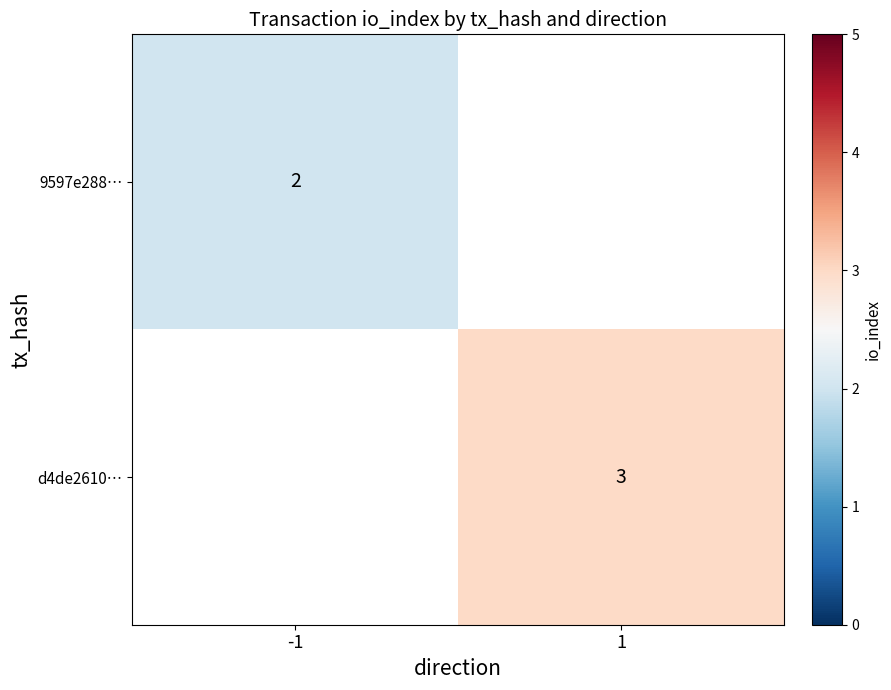

At how many categories does at least one series exceed 2?

1